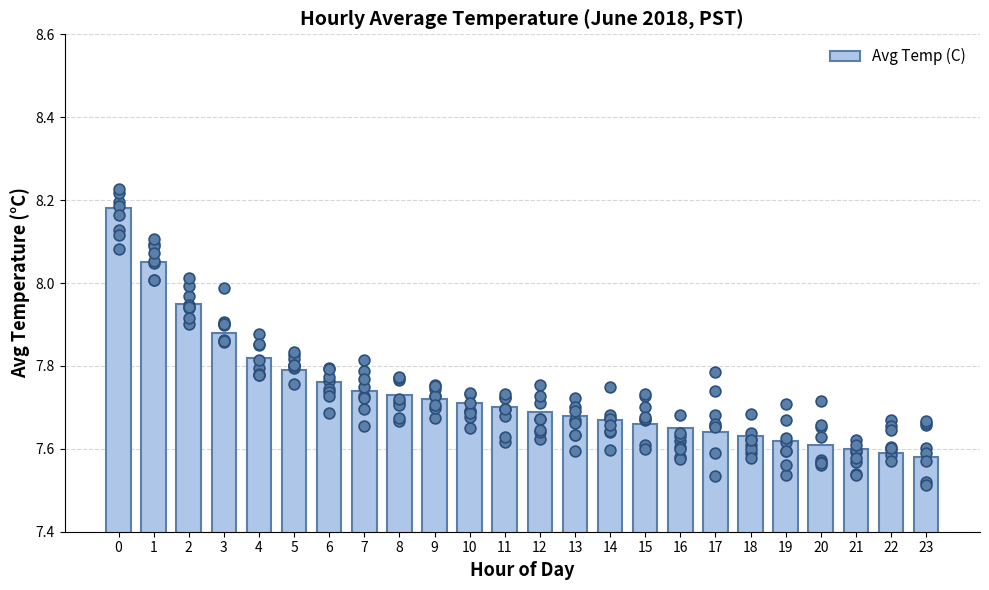

What is the change in value from 12 to 17?

-0.1